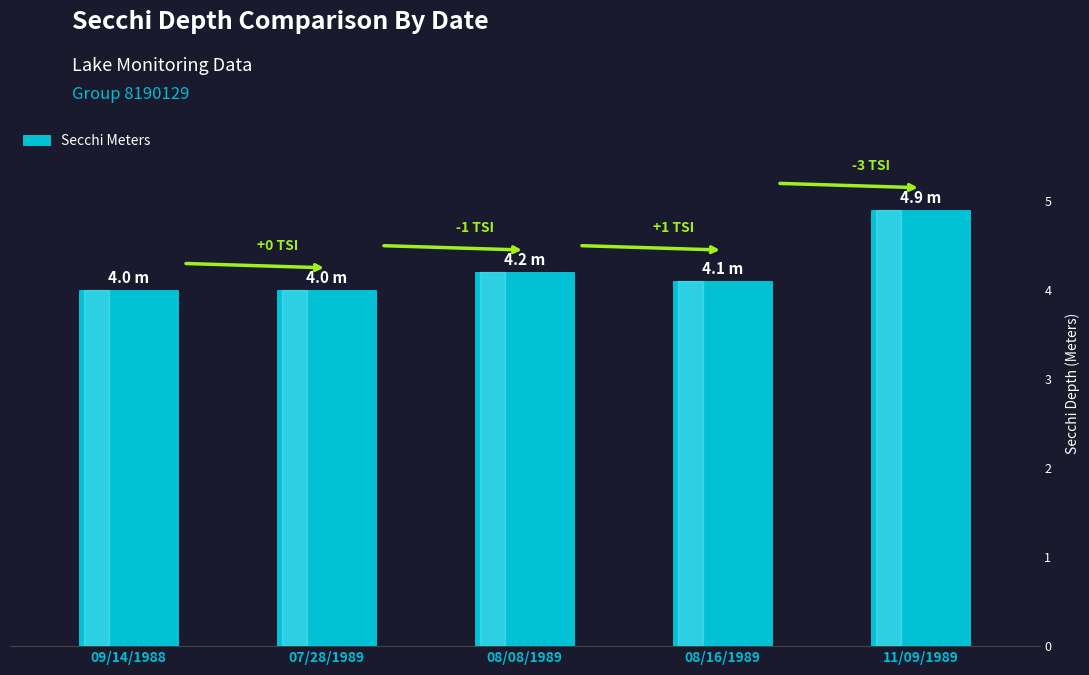

What is the value of the 1st bar from the left?

4.0